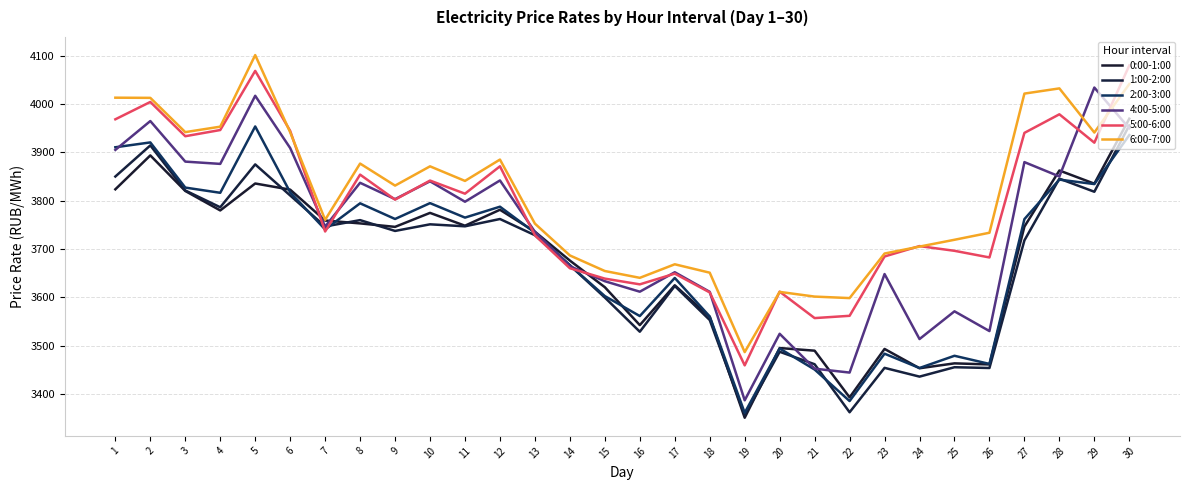

Where is the first local maximum for 5:00-6:00?

2